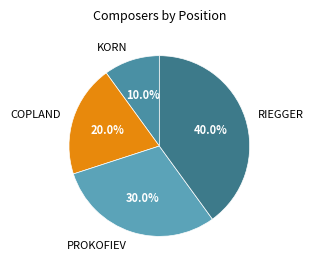

To the nearest percent, what is the combined percentage of KORN and RIEGGER?

50%